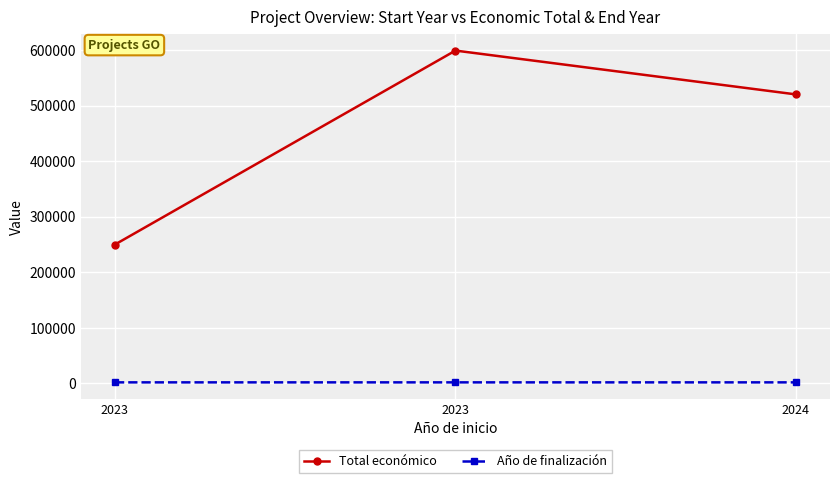

How many series are shown in this chart?

2